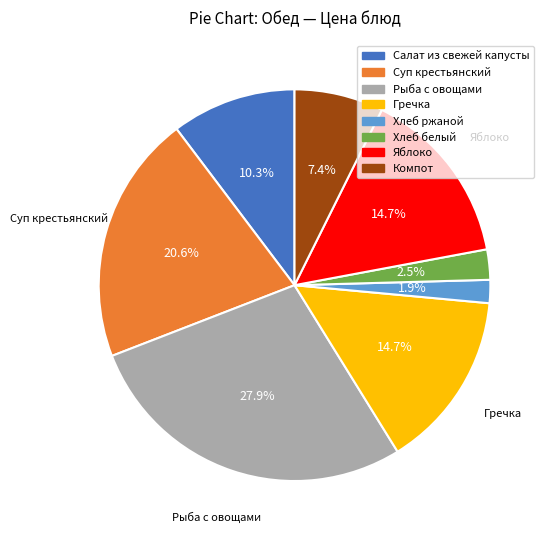

Which slice is the largest?

Рыба с овощами